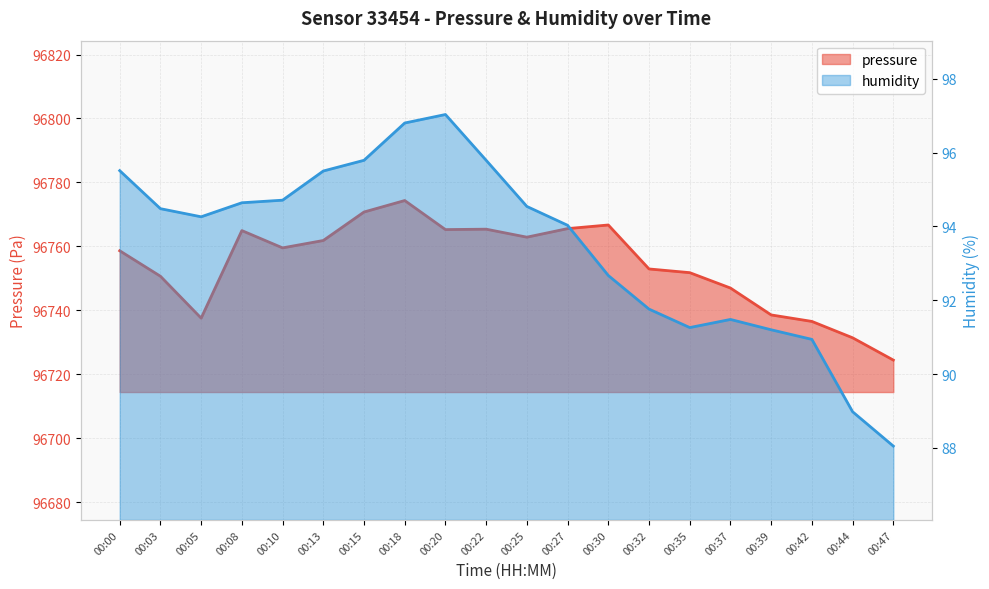

Does the chart display data point markers on the line(s)?

No